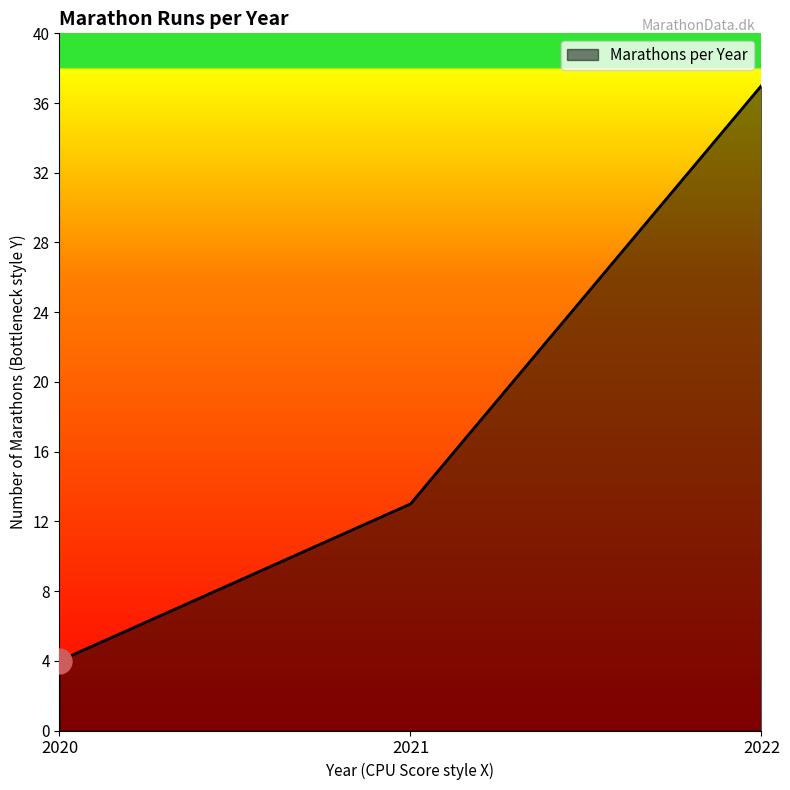

What is the ratio of the value at 2020 to the value at 2022?

0.1